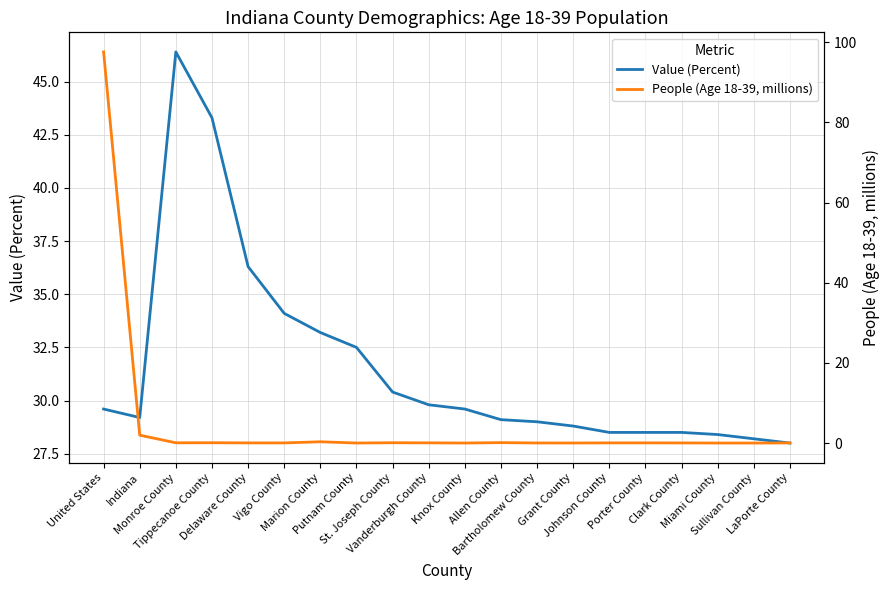

Where do Value (Percent) and People (Age 18-39, millions) first cross each other?

United States and Indiana